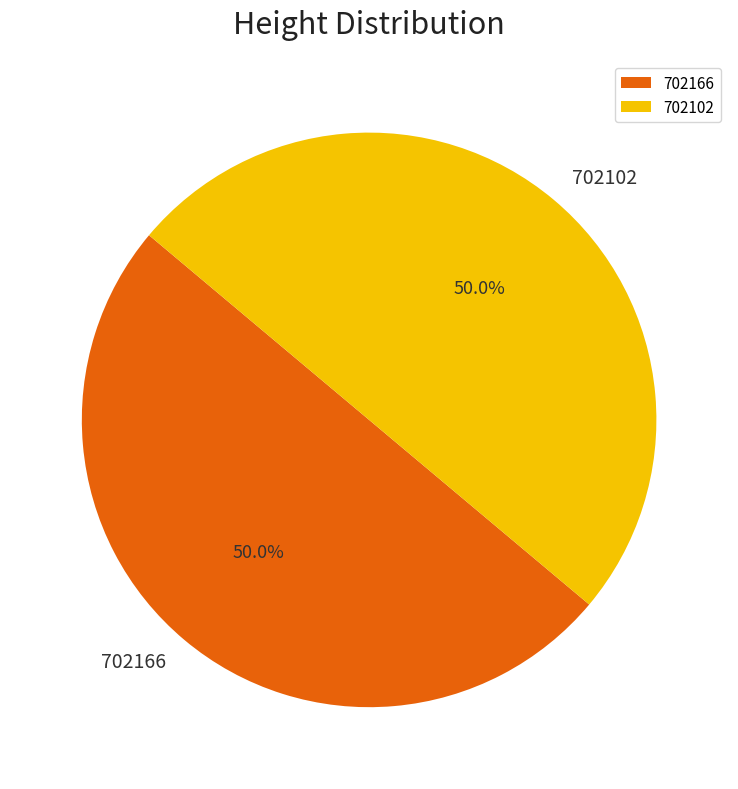

What percentage do 702102 and 702166 together represent?

100.0%